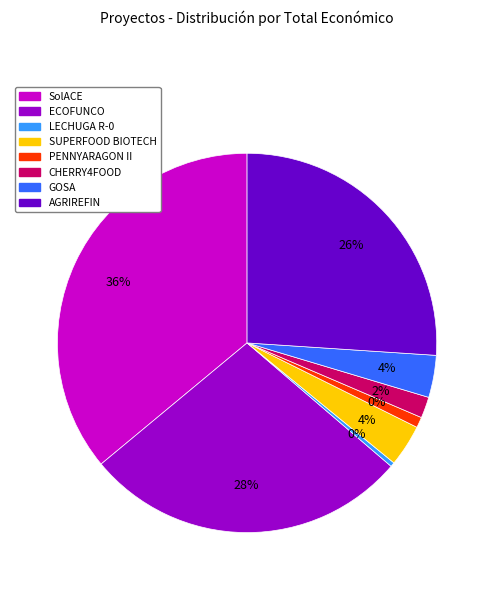

Do AGRIREFIN and GOSA together represent more than half of the pie?

No